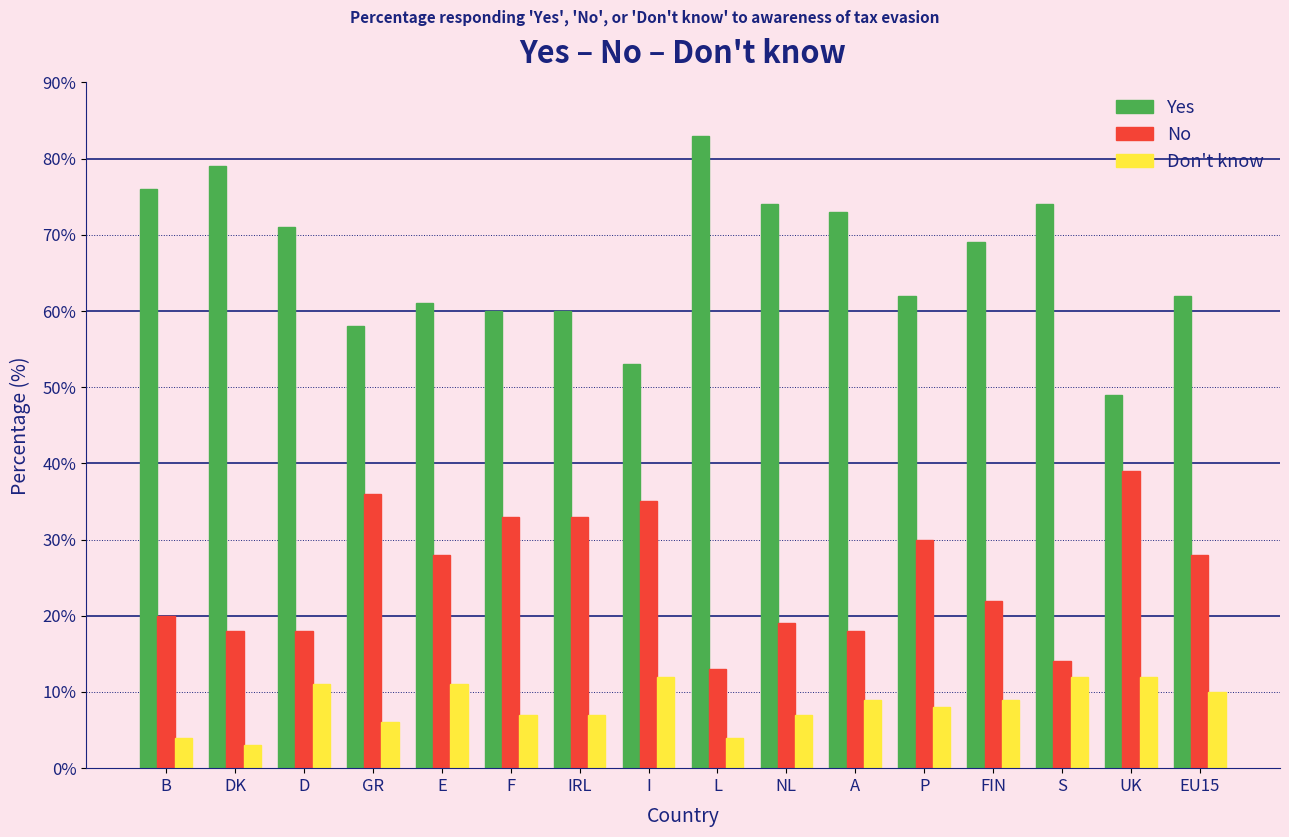

Rank the series at DK from lowest to highest value.

Don't know, No, Yes